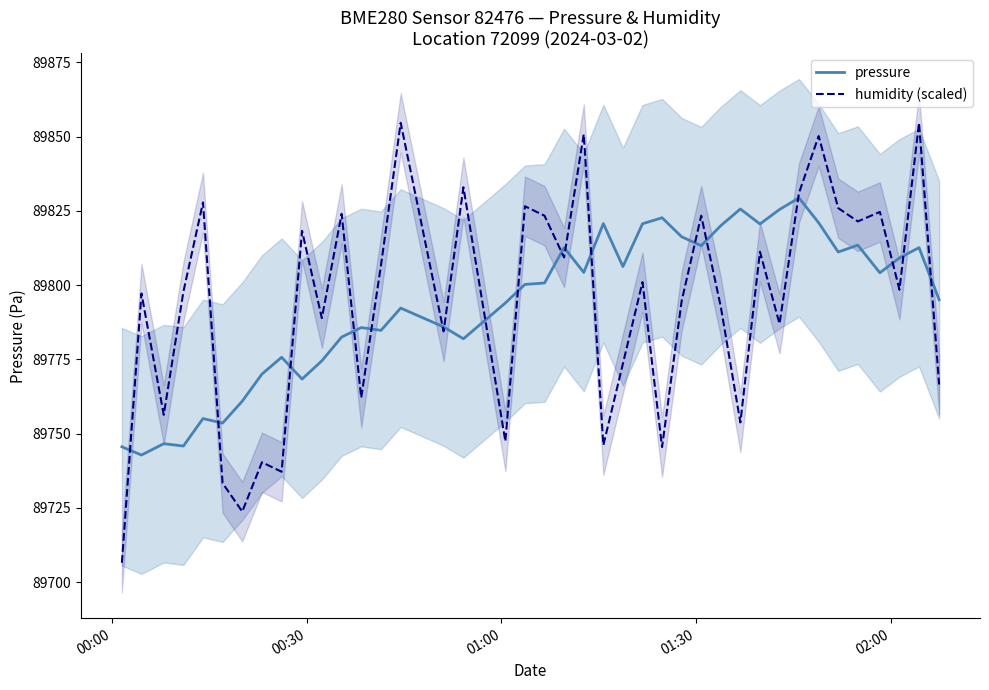

How many values in the pressure series exceed 89800?

21